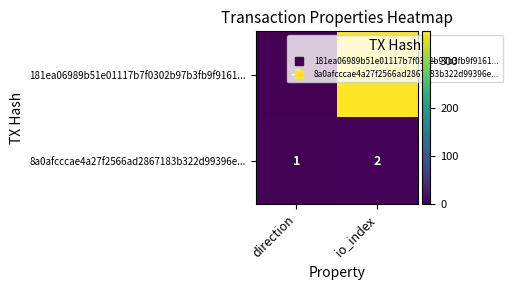

What is the sum of the 181ea06989b51e01117b7f0302b97b3fb9f9161... values at io_index and direction?

361